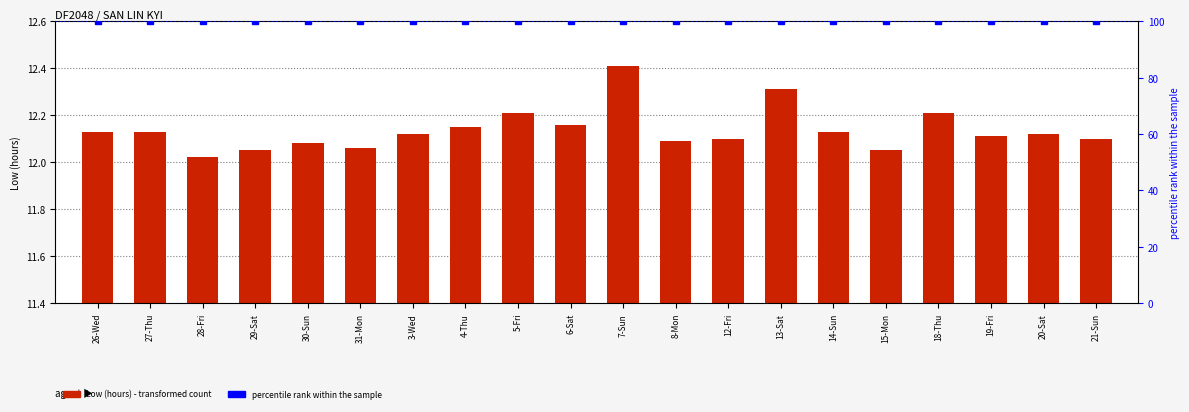

Count the number of categories in the chart.

20